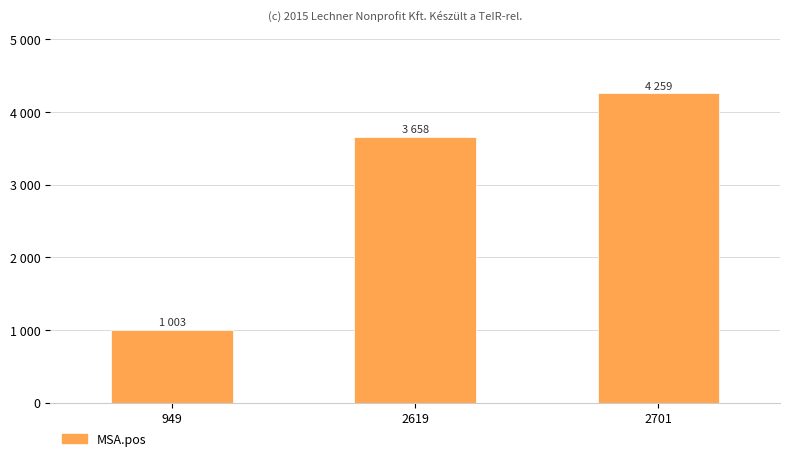

What is the difference between the values at 2701 and 2619?

601